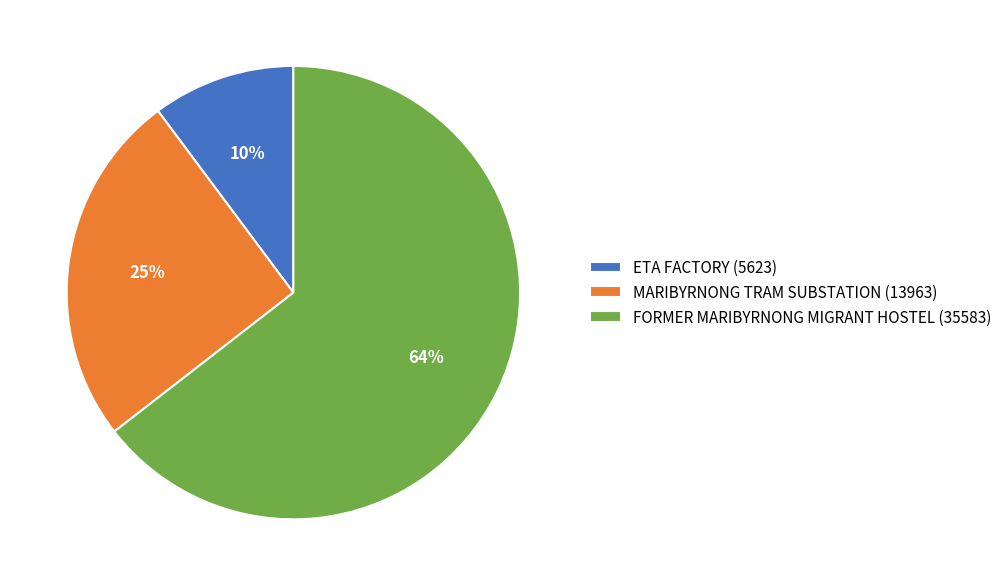

Do FORMER MARIBYRNONG MIGRANT HOSTEL and MARIBYRNONG TRAM SUBSTATION together represent more than half of the pie?

Yes